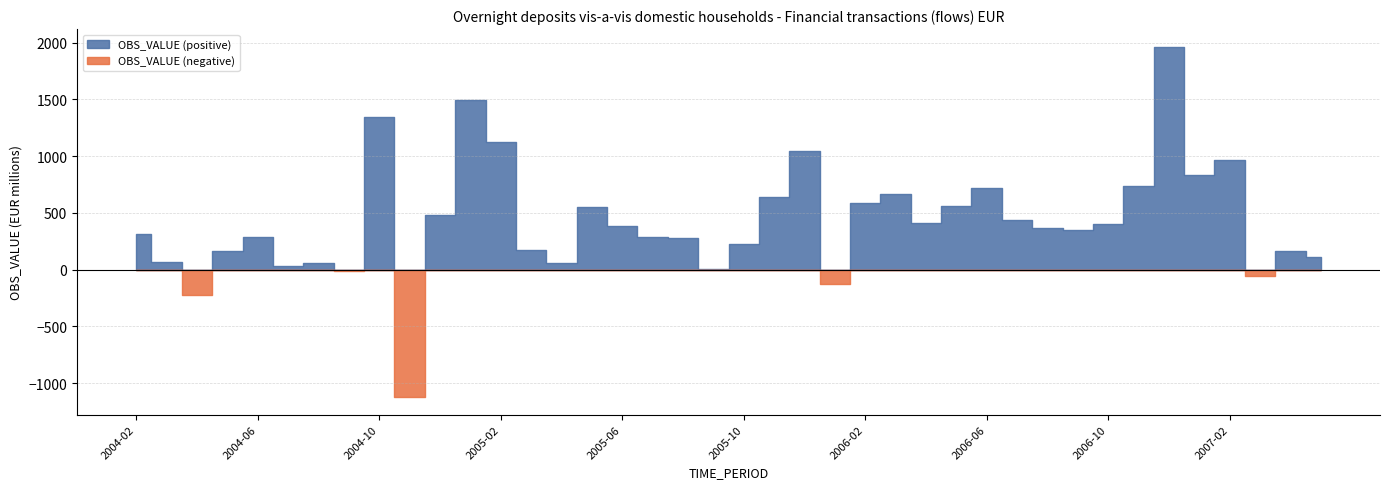

The value at 2004-09 is -10.9. True or false?

False